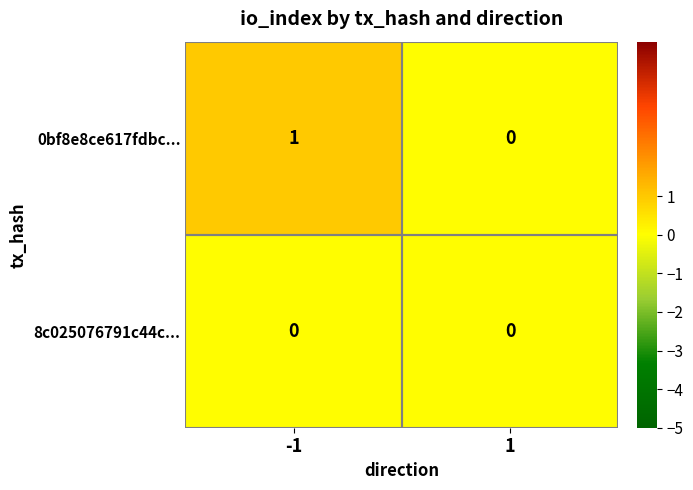

Rank the series by their average value, from lowest to highest.

8c025076791c44c..., 0bf8e8ce617fdbc...